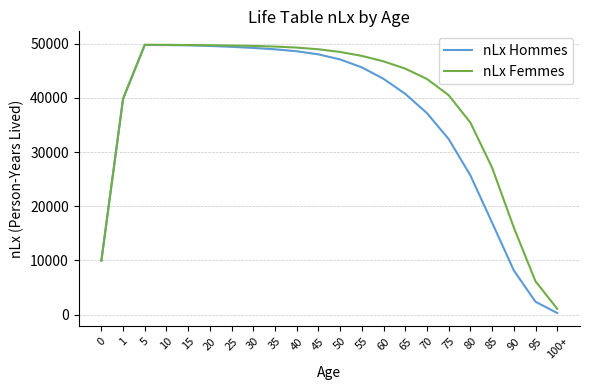

Is it true that nLx Hommes equals 29365.2 at 35?

False